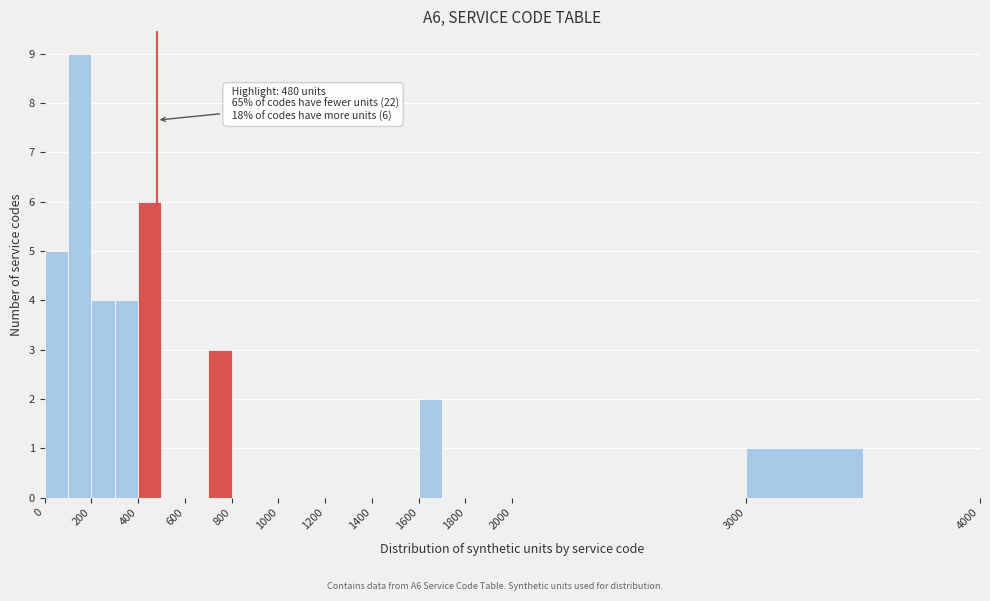

Which range on the x-axis has the tallest bar?

100 to 200